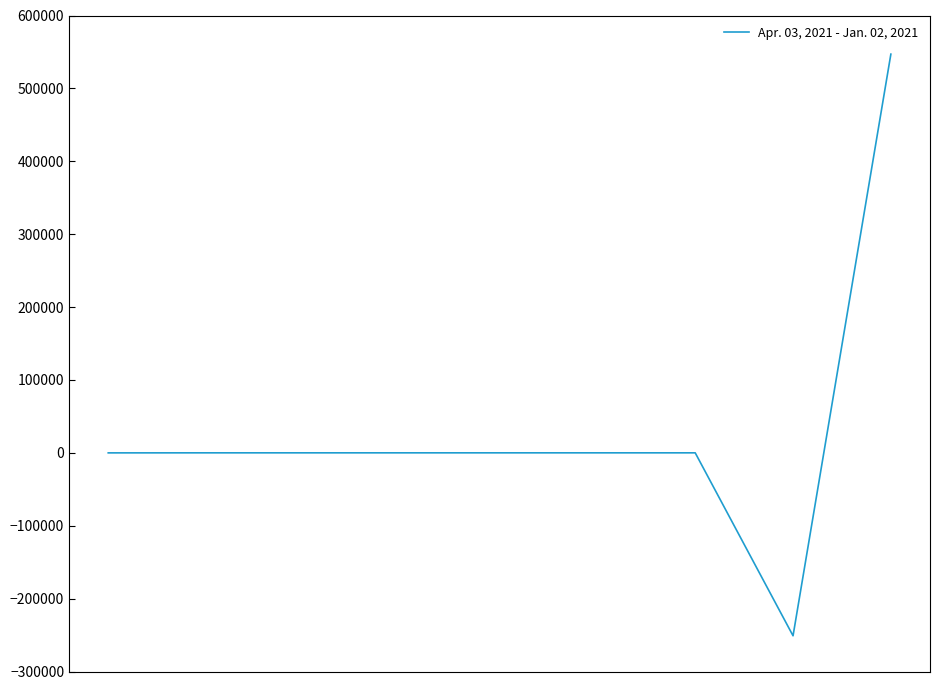

What is the difference between the maximum and minimum values?

798000